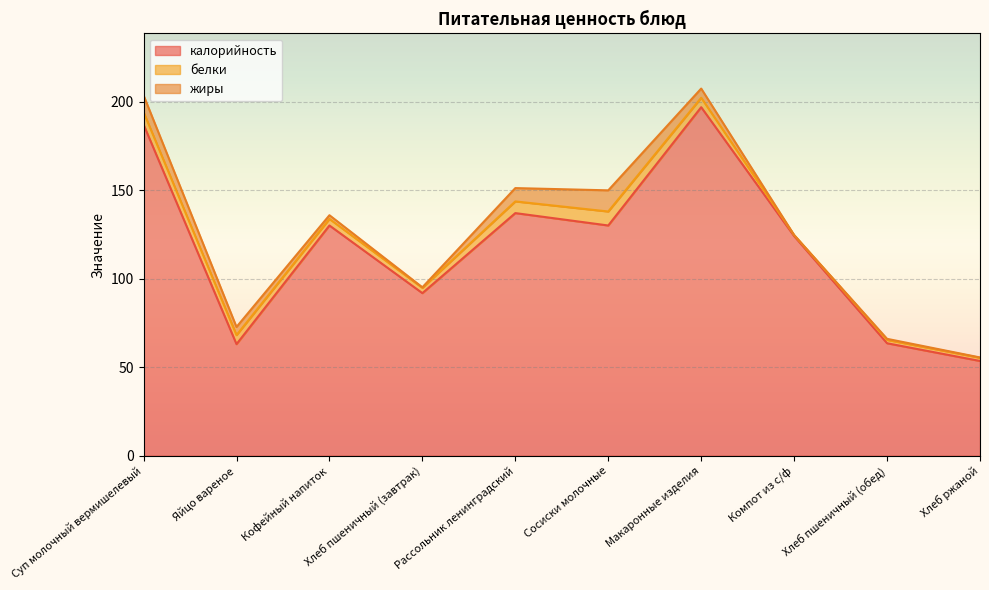

After their last crossing, which series has the higher values: белки or жиры?

белки